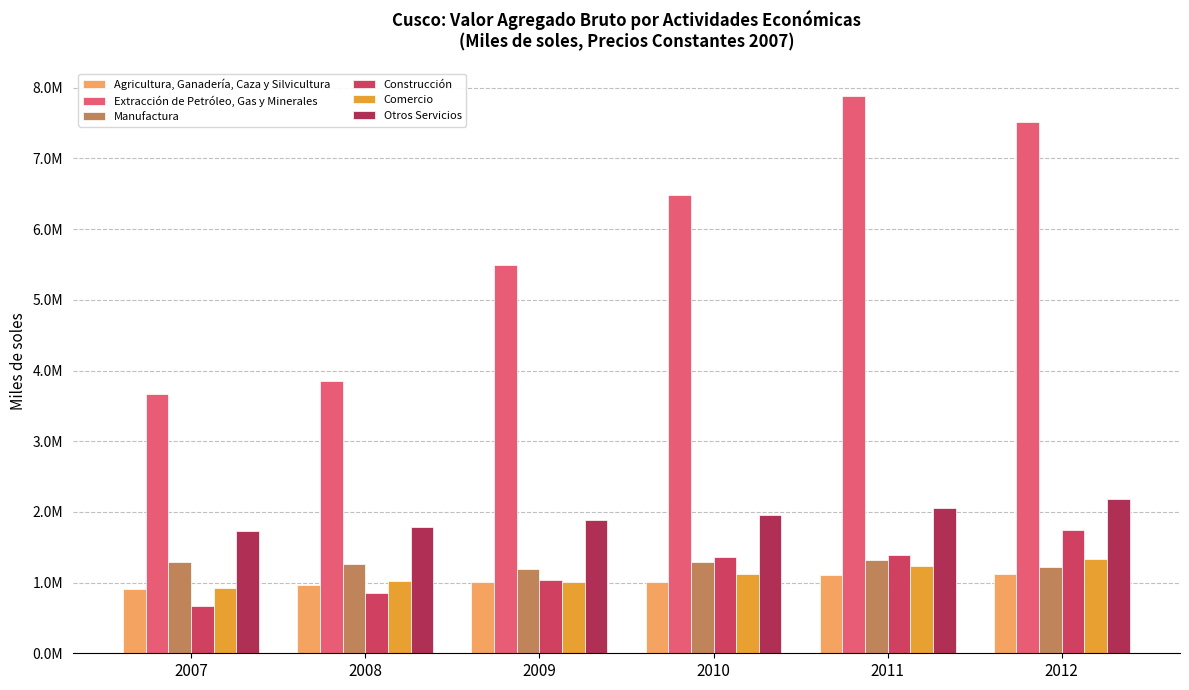

True or false: Otros Servicios has a value of 3596812 at 2012.

False